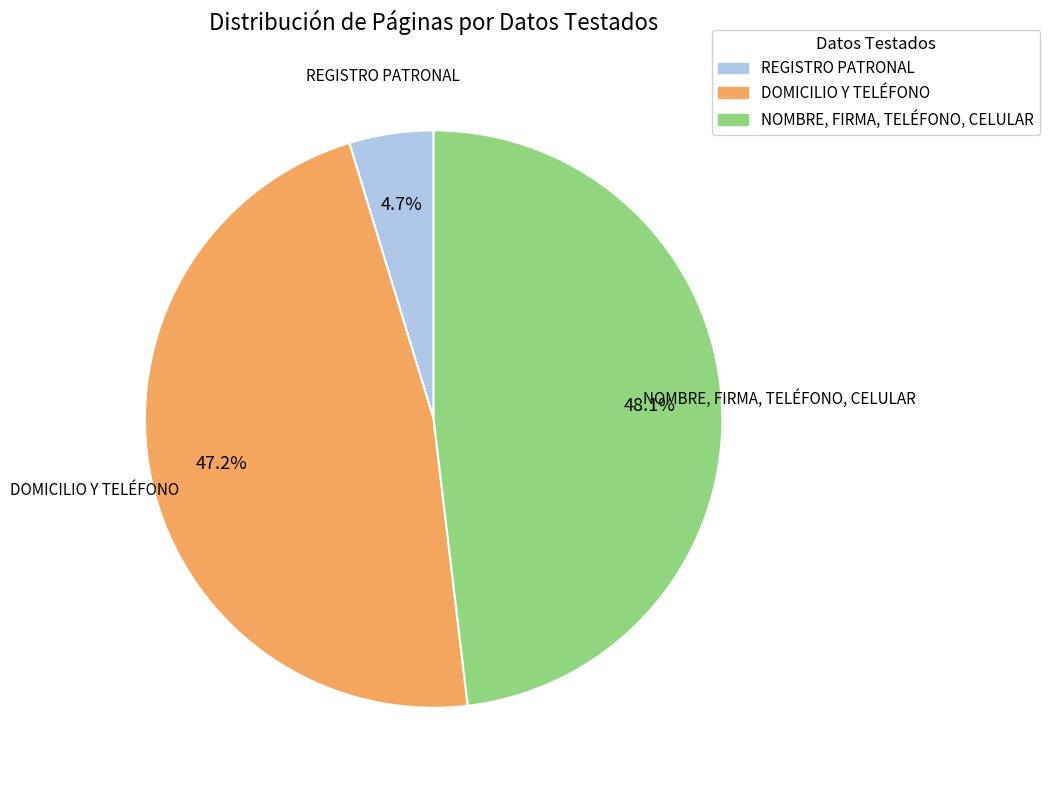

Is DOMICILIO Y TELÉFONO the majority of the pie?

No